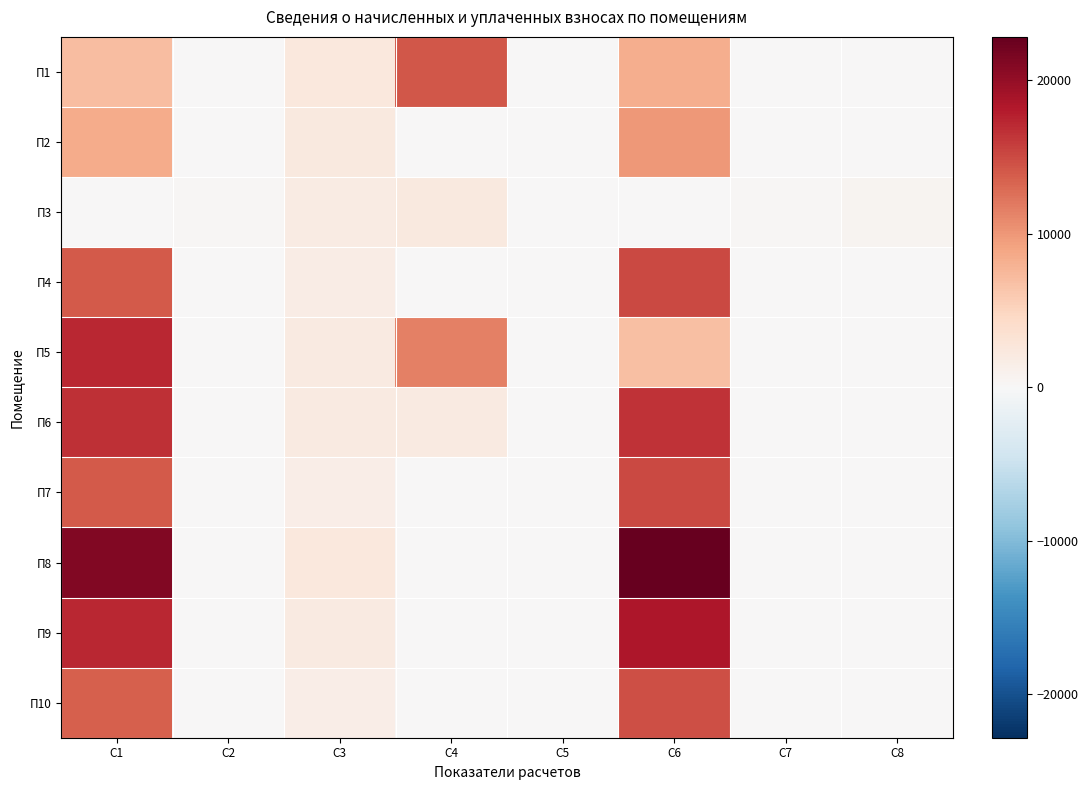

Reading left to right, list all the values displayed in this chart.

П1: C1=6960.9	C2=0.0	C3=2417.0	C4=14099.0	C5=0.0	C6=8256.0	C7=0.0	C8=0.0
П2: C1=8513.5	C2=0.0	C3=2268.0	C4=0.0	C5=0.0	C6=9832.1	C7=0.0	C8=0.0
П3: C1=0.0	C2=344.7	C3=1930.6	C4=2276.0	C5=0.0	C6=0.0	C7=345.4	C8=625.0
П4: C1=14004.3	C2=0.0	C3=1607.2	C4=0.0	C5=0.0	C6=15090.6	C7=0.0	C8=0.0
П5: C1=17290.7	C2=0.0	C3=1983.4	C4=11568.4	C5=0.0	C6=6890.6	C7=0.0	C8=0.0
П6: C1=16694.5	C2=0.0	C3=1972.2	C4=1965.0	C5=0.0	C6=16529.7	C7=0.0	C8=0.0
П7: C1=13977.6	C2=0.0	C3=1604.2	C4=0.0	C5=0.0	C6=15061.8	C7=0.0	C8=0.0
П8: C1=21190.2	C2=0.0	C3=2431.9	C4=0.0	C5=0.0	C6=22833.8	C7=0.0	C8=0.0
П9: C1=17128.0	C2=0.0	C3=1965.7	C4=0.0	C5=0.0	C6=18456.6	C7=0.0	C8=0.0
П10: C1=13630.2	C2=0.0	C3=1604.2	C4=0.0	C5=0.0	C6=14708.0	C7=0.0	C8=0.0